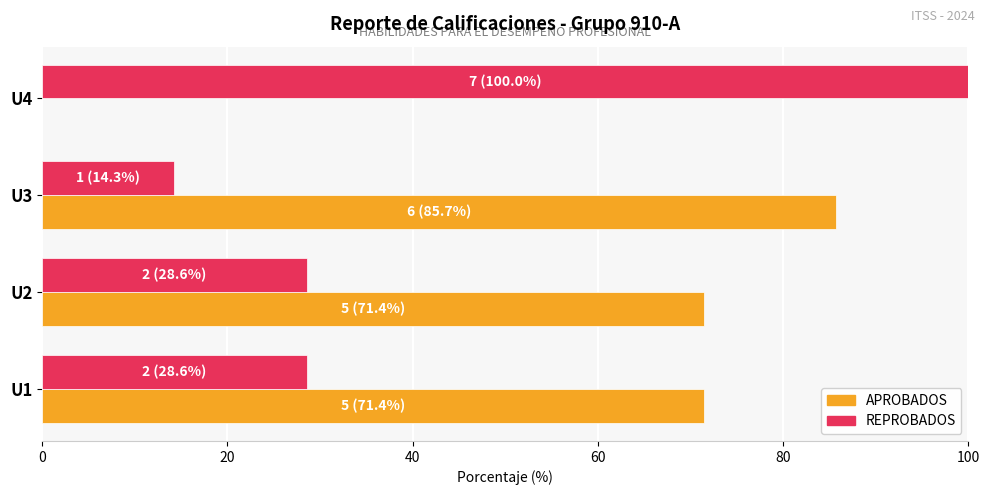

What are all the series names shown in the legend?

APROBADOS, REPROBADOS